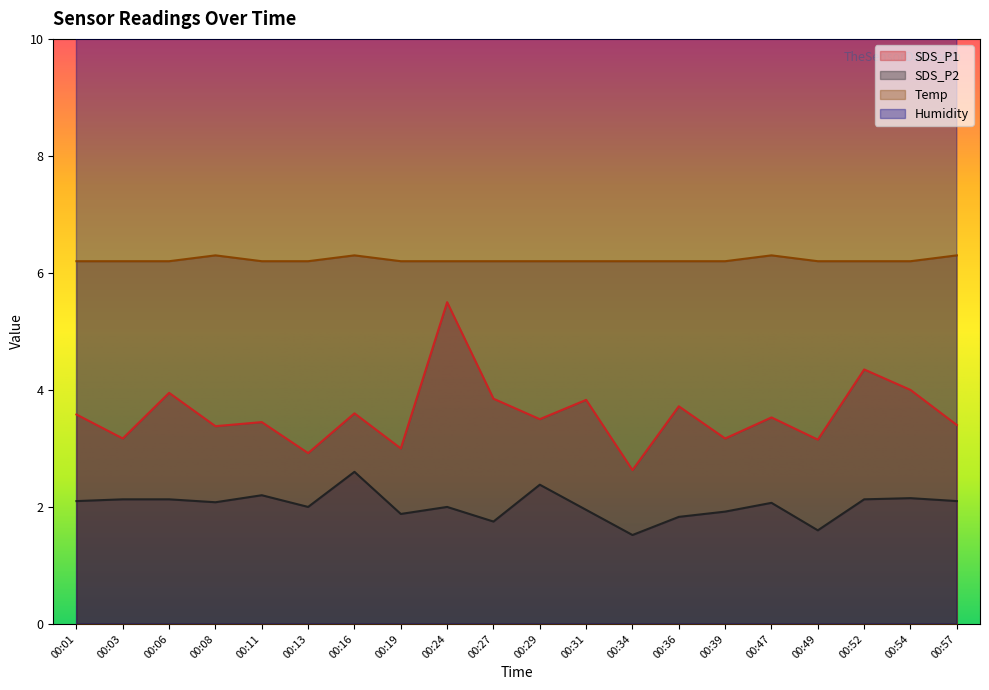

True or false: Humidity has more than 1 interior local peaks.

False